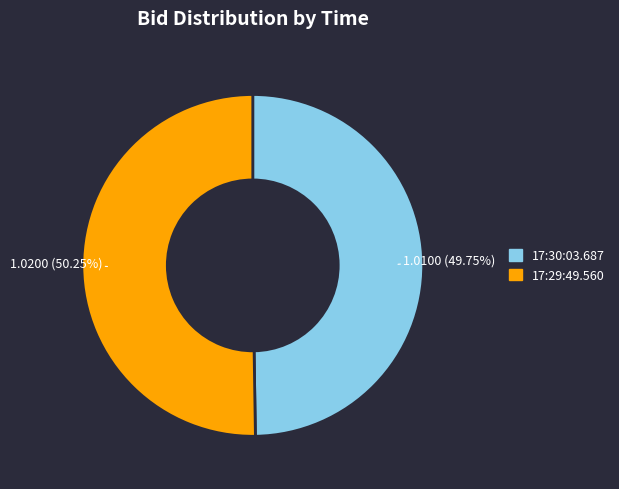

Approximately how many times larger is the value at 17:30:03.687 compared to 17:29:49.560?

1.0